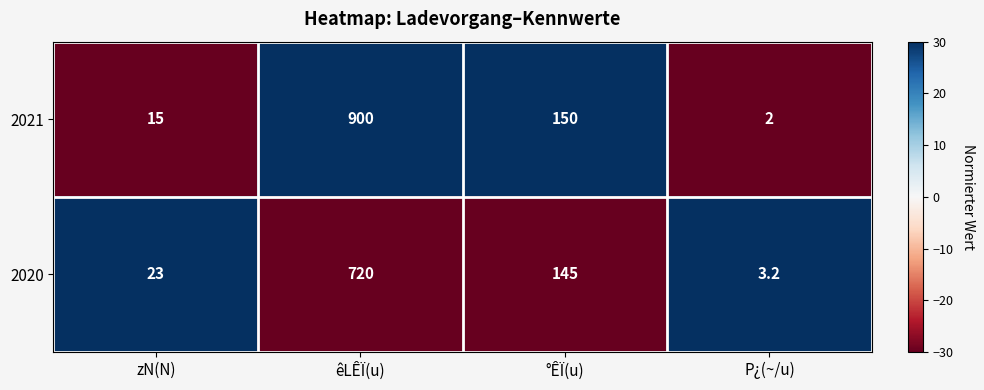

Where does the 2021 series first go above 150?

êLÊÏ(u)